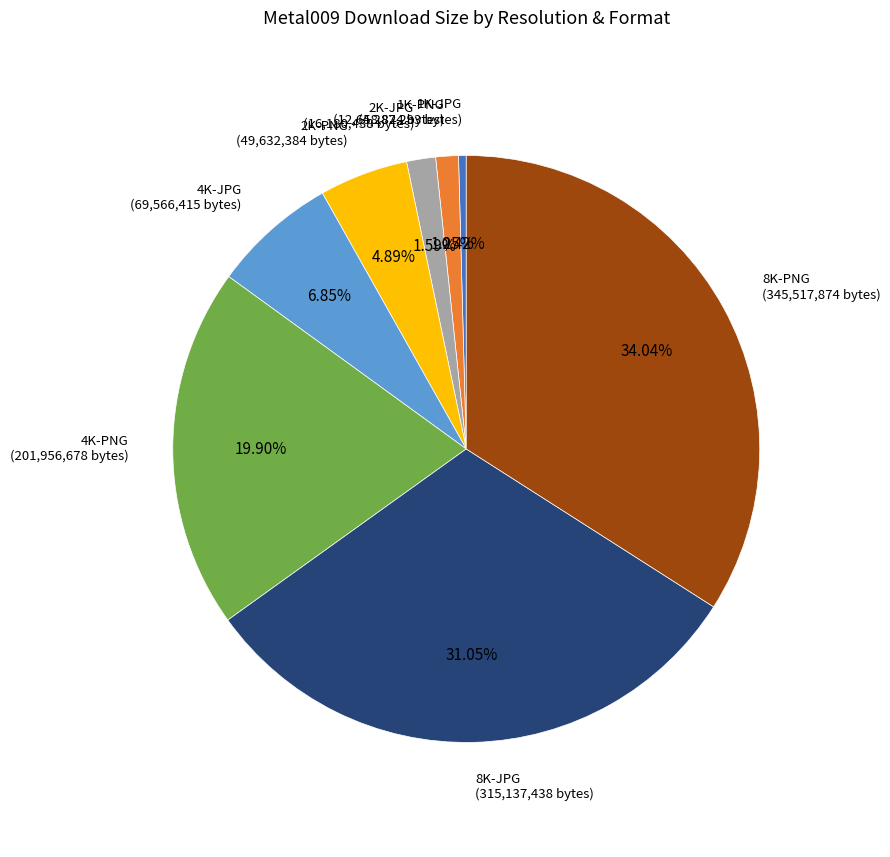

Is there any slice that represents more than half of the pie?

No